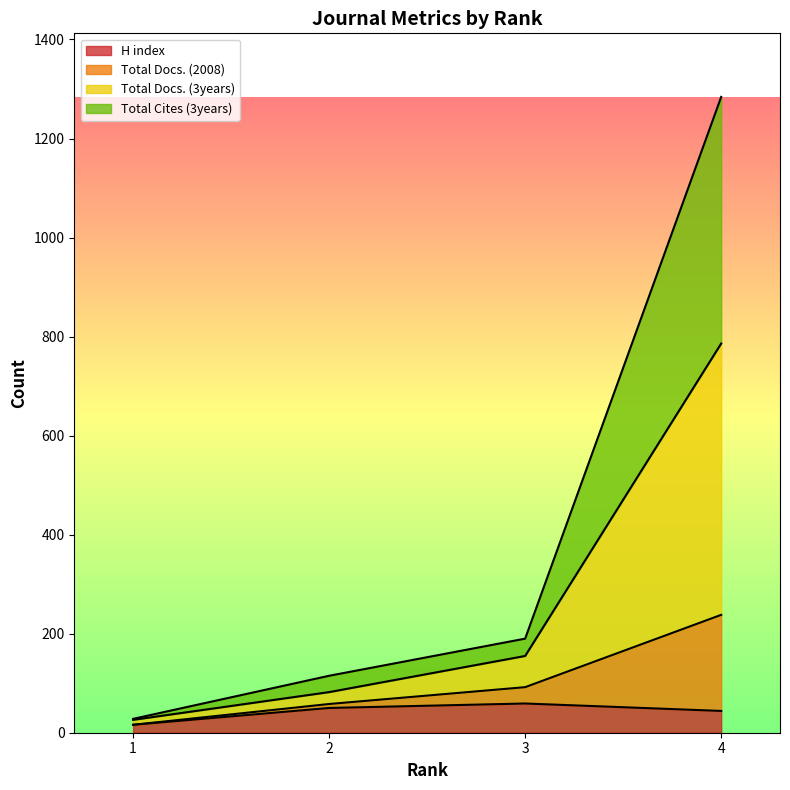

What is the smallest value displayed?

16